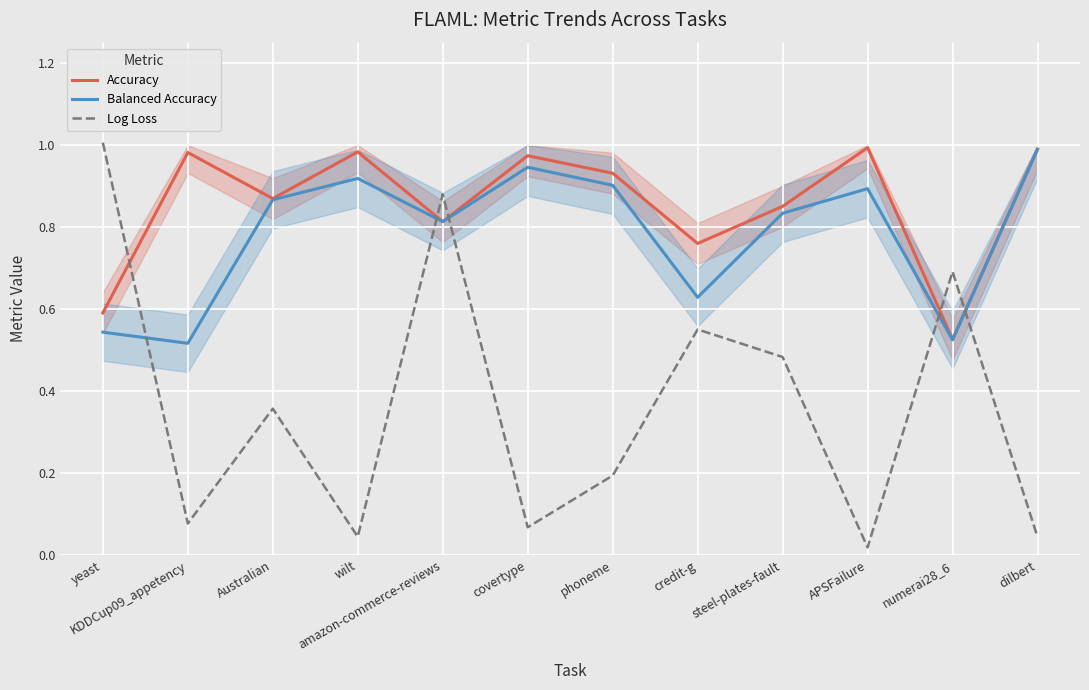

Does the chart display data point markers on the line(s)?

No